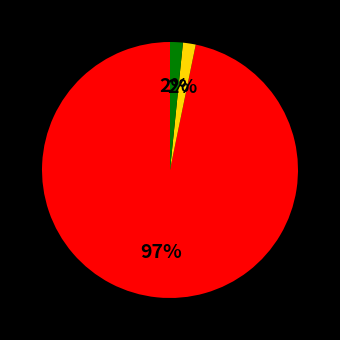

To the nearest percent, what is the average slice percentage?

33%